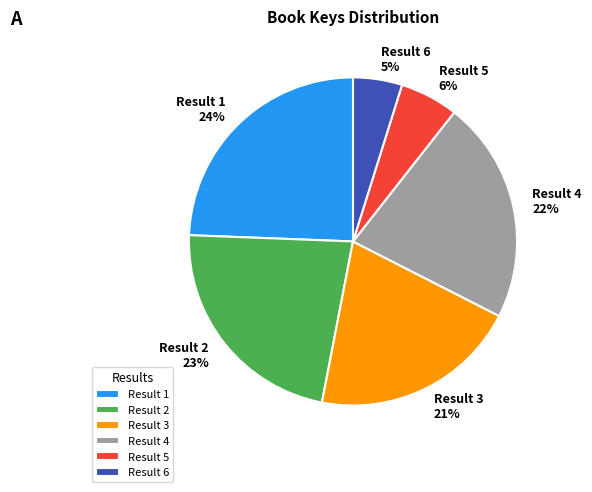

What is the largest slice in the pie chart?

Result 1